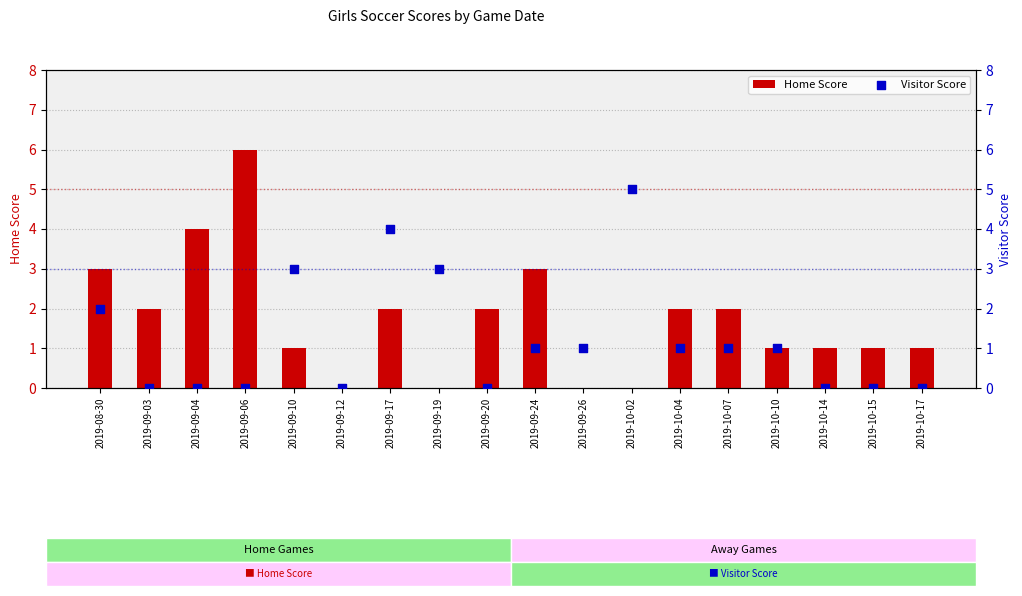

Is the value of Visitor Score at 2019-09-24 greater than the value of Home Score at 2019-09-20?

No